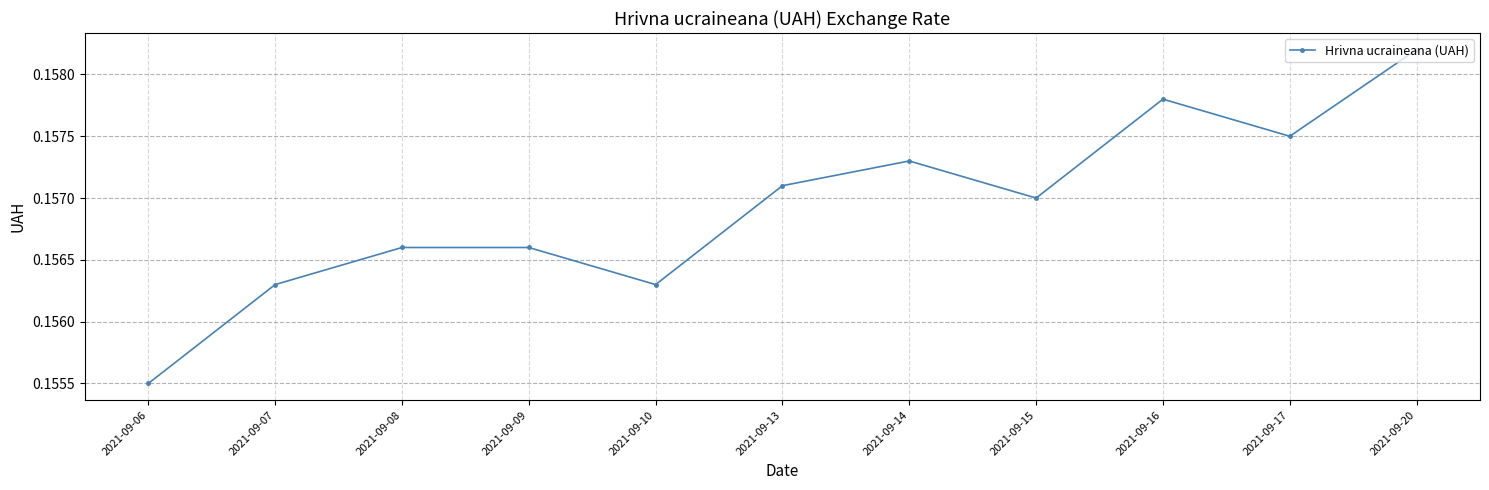

How many data points does each series have?

11